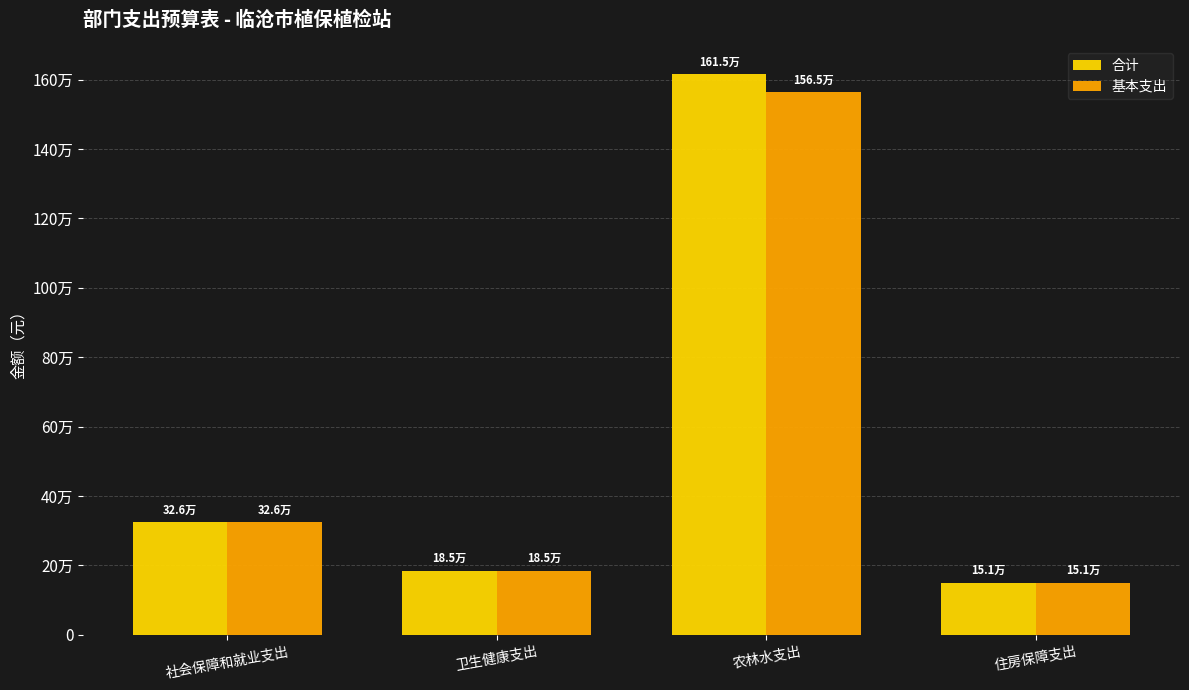

What is the difference between the second highest and minimum values in the 合计 series?

174954.0